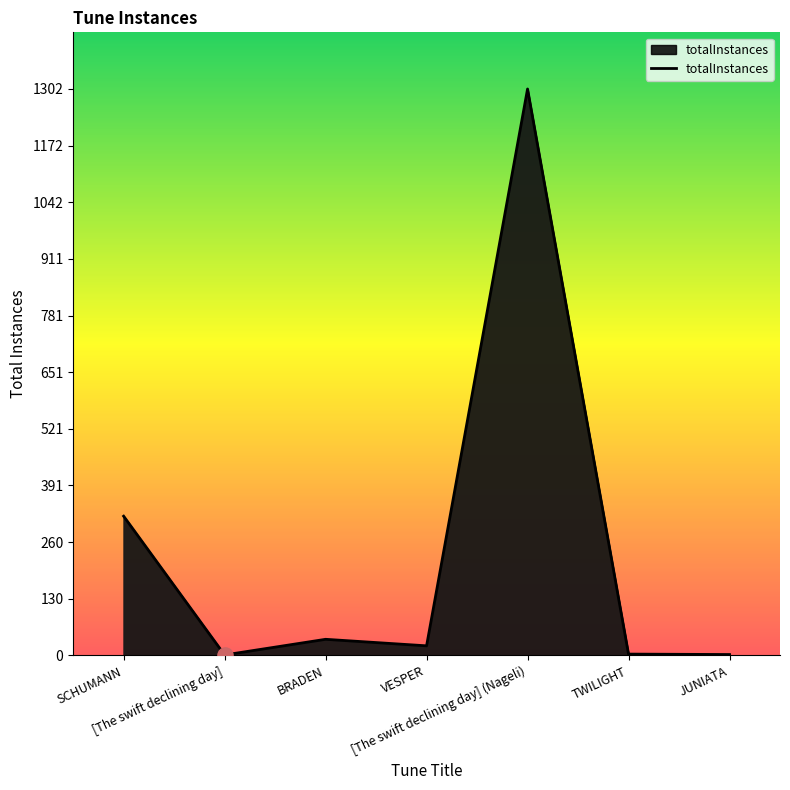

What is the change in value from [The swift declining day] to VESPER?

+21